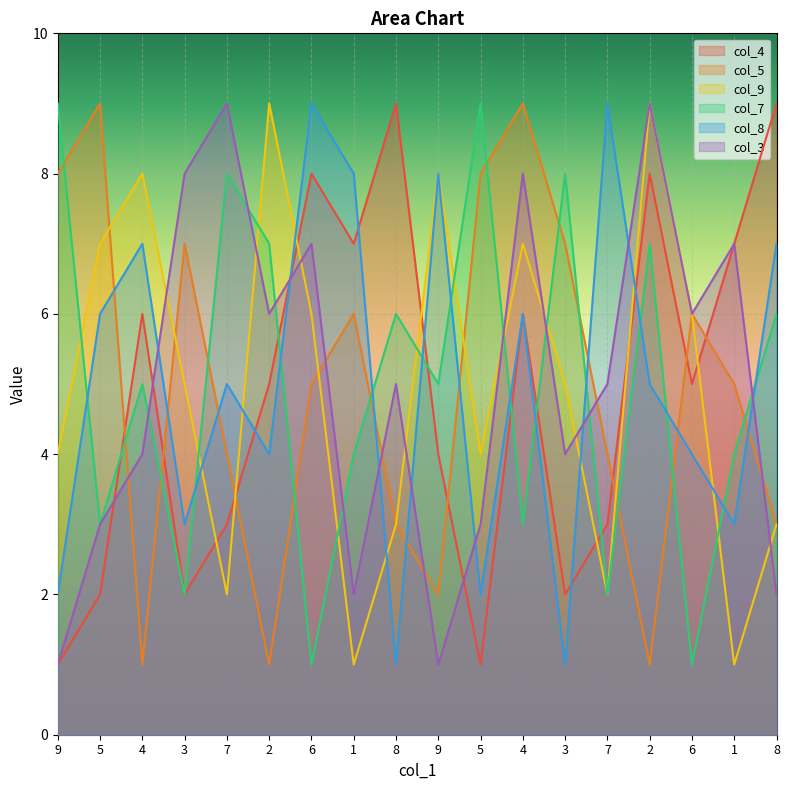

What is the spread (max minus min) of values at 2?

8